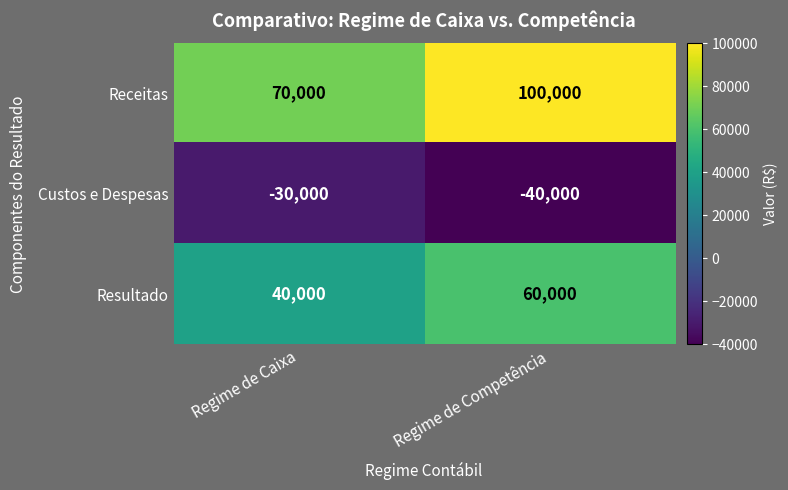

Between Regime de Caixa and Regime de Competência, which series saw the biggest shift?

Receitas